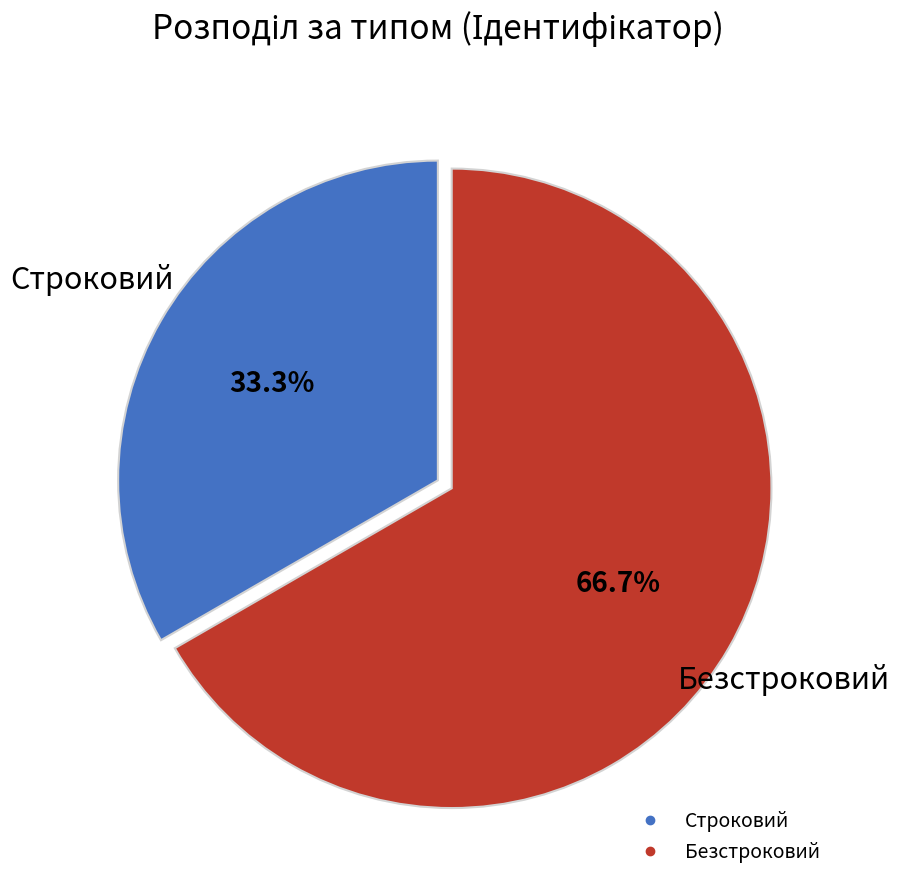

Which slice is the largest?

Безстроковий